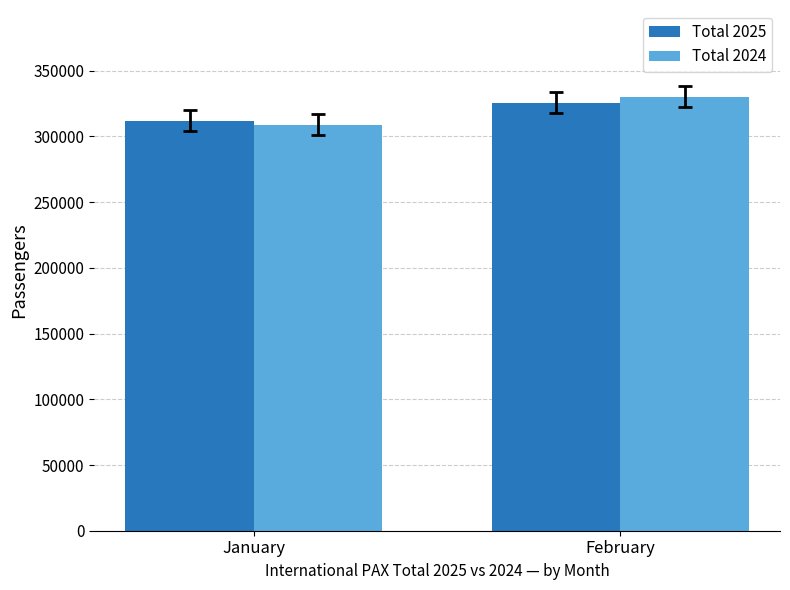

Which series has the widest spread of values?

Total 2024